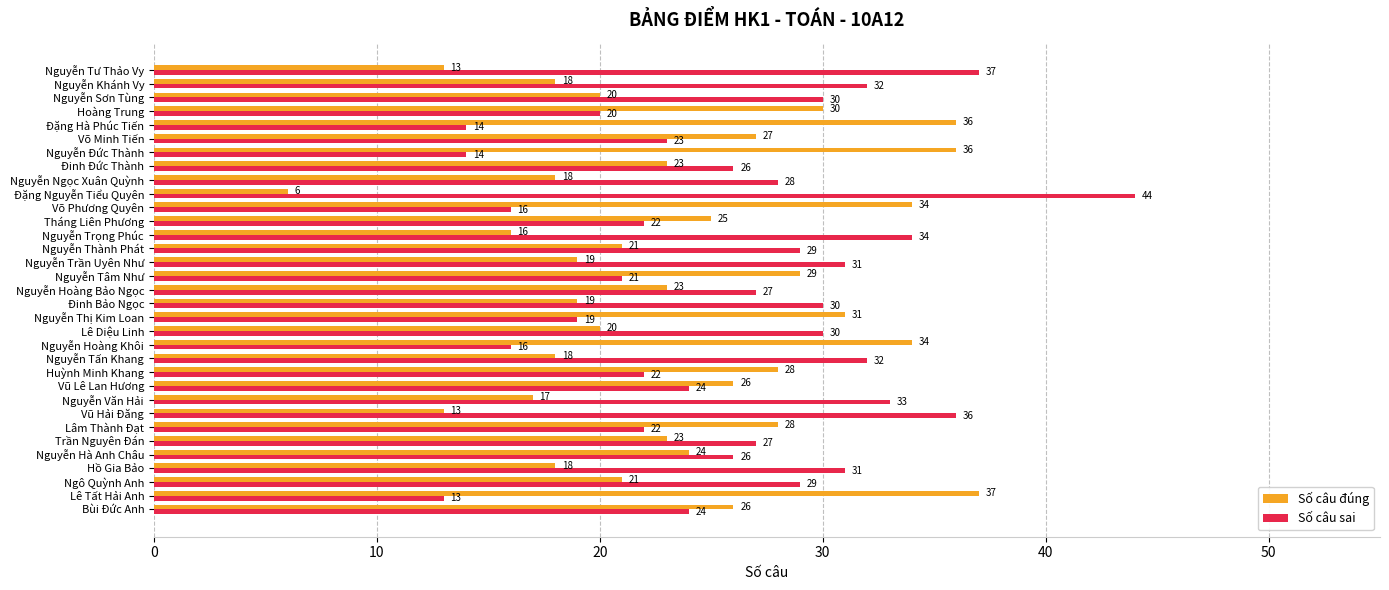

How many series are shown in this chart?

2